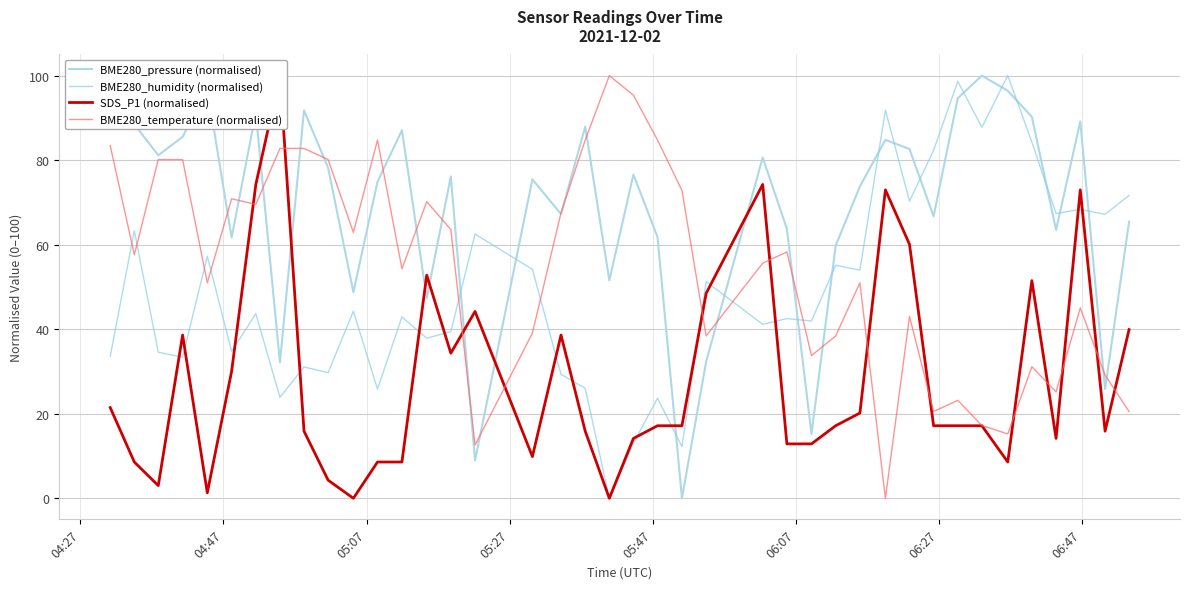

Reading left to right, transcribe all the data shown in this chart.

BME280_pressure (normalised): 94.4	88.5	81.2	85.5	96.9	61.7	91.2	32.2	91.8	78.2	48.8	74.9	87.1	47.3	76.1	9.0	75.5	67.2	87.9	51.5	76.6	61.8	0.0	32.4	80.6	63.8	15.2	59.8	73.8	84.8	82.6	66.7	94.7	100.0	96.4	90.3	63.5	89.1	25.8	65.4
BME280_humidity (normalised): 33.6	63.3	34.6	33.4	57.3	34.8	43.7	23.9	31.1	29.7	44.3	25.8	42.9	37.9	39.4	62.5	54.2	29.3	26.0	0.0	13.0	23.7	12.2	51.3	41.2	42.5	41.9	55.1	54.0	91.8	70.3	82.3	98.6	87.8	100.0	84.3	67.4	68.3	67.2	71.7
SDS_P1 (normalised): 21.5	8.6	3.0	38.6	1.3	30.0	74.2	100.0	15.9	4.3	0.0	8.6	8.6	52.8	34.3	44.2	9.9	38.6	15.9	0.0	14.2	17.2	17.2	48.5	74.2	12.9	12.9	17.2	20.2	73.0	60.1	17.2	17.2	17.2	8.6	51.5	14.2	73.0	15.9	39.9
BME280_temperature (normalised): 83.4	57.6	80.1	80.1	51.0	70.9	69.5	82.8	82.8	80.1	62.9	84.8	54.3	70.2	63.6	12.6	39.1	67.5	84.8	100.0	95.4	84.8	72.8	38.4	55.6	58.3	33.8	38.4	51.0	0.0	43.0	20.5	23.2	17.2	15.2	31.1	25.2	45.0	29.1	20.5